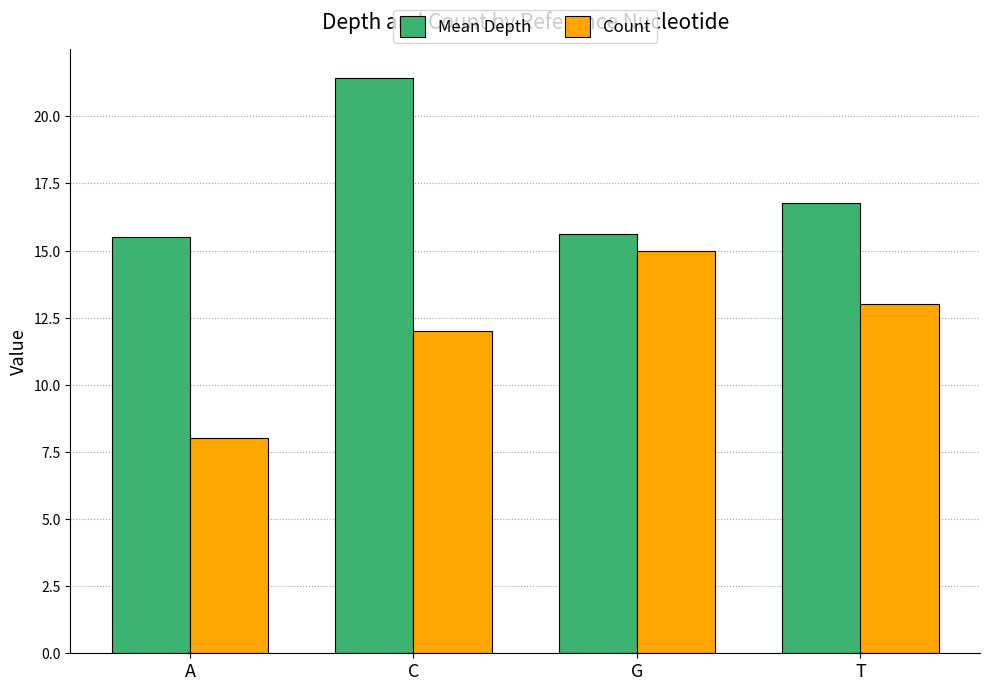

Count the Count values in the range 12 to 15.

3